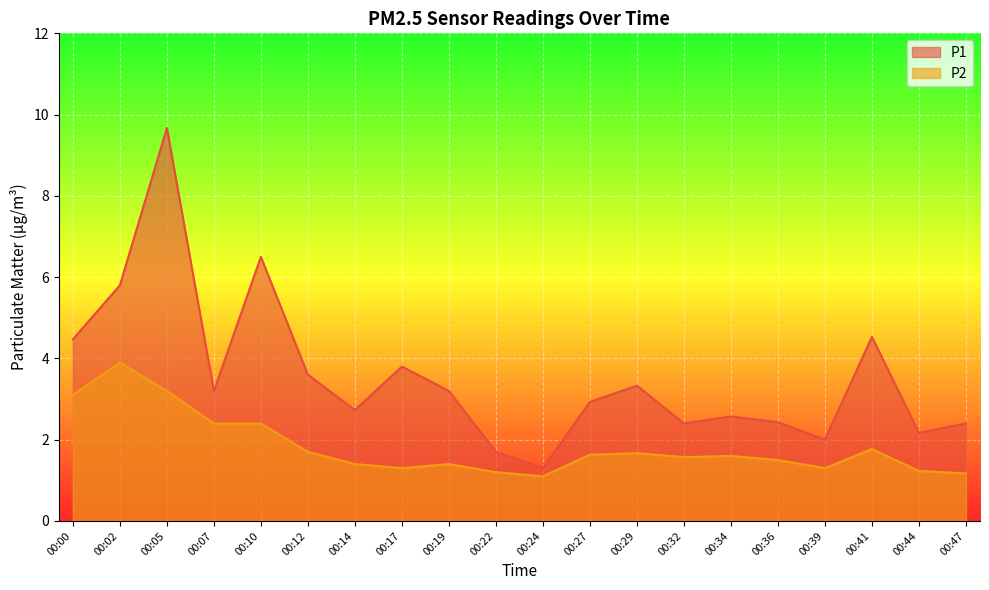

What is the value of the P2 point at the 10th from the left?

1.2